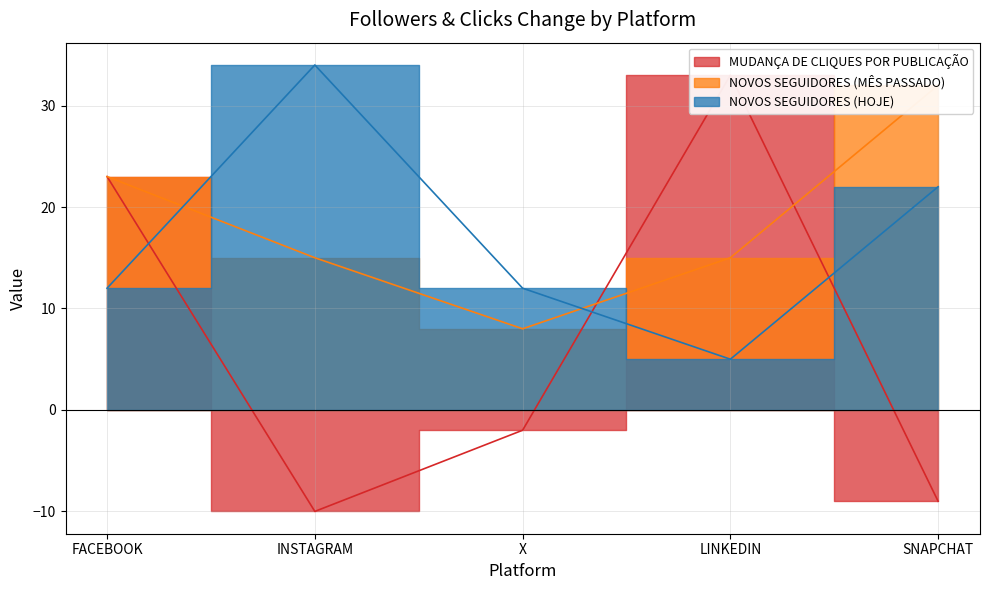

Read the NOVOS SEGUIDORES (MÊS PASSADO) value at SNAPCHAT.

32